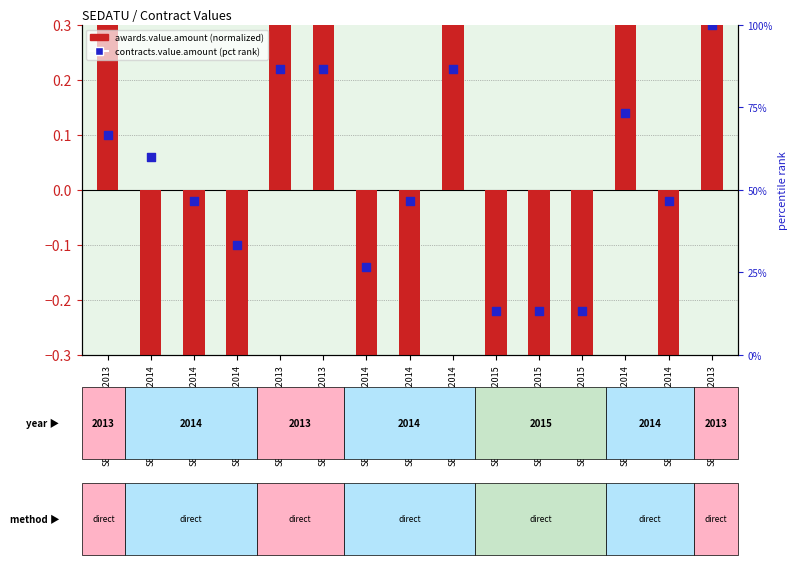

What are all the series names shown in the legend?

awards.value.amount (normalized), contracts.value.amount (pct rank)